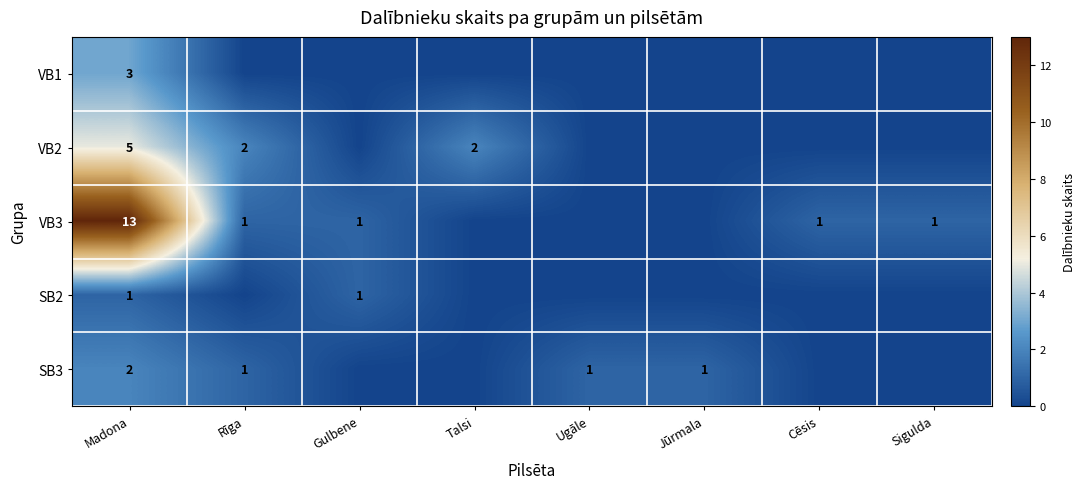

True or false: VB3 has a value of 1 at Gulbene.

True